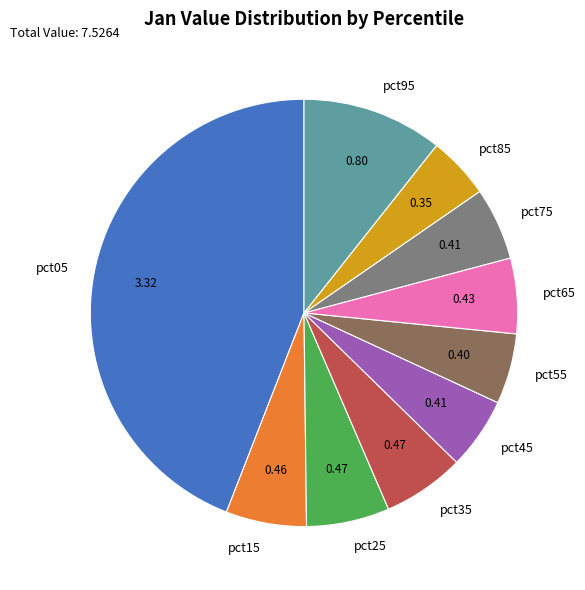

Which has a higher value, pct95 or pct85?

pct95